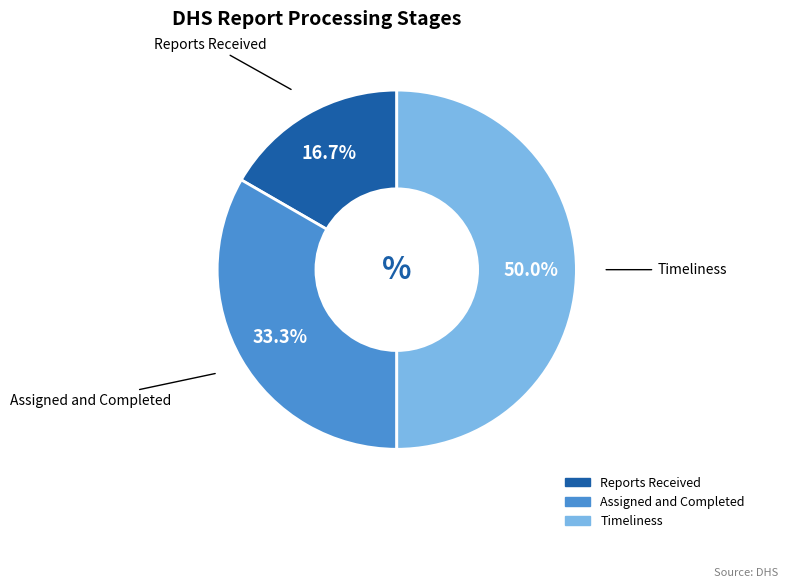

What is the smallest slice in the pie chart?

Reports Received